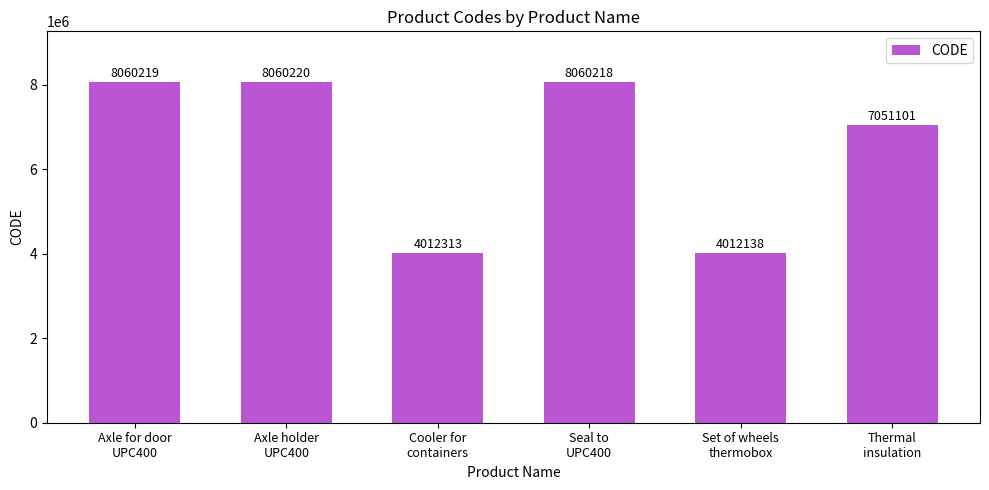

Where does the data first go above 8060218?

Axle for door
UPC400